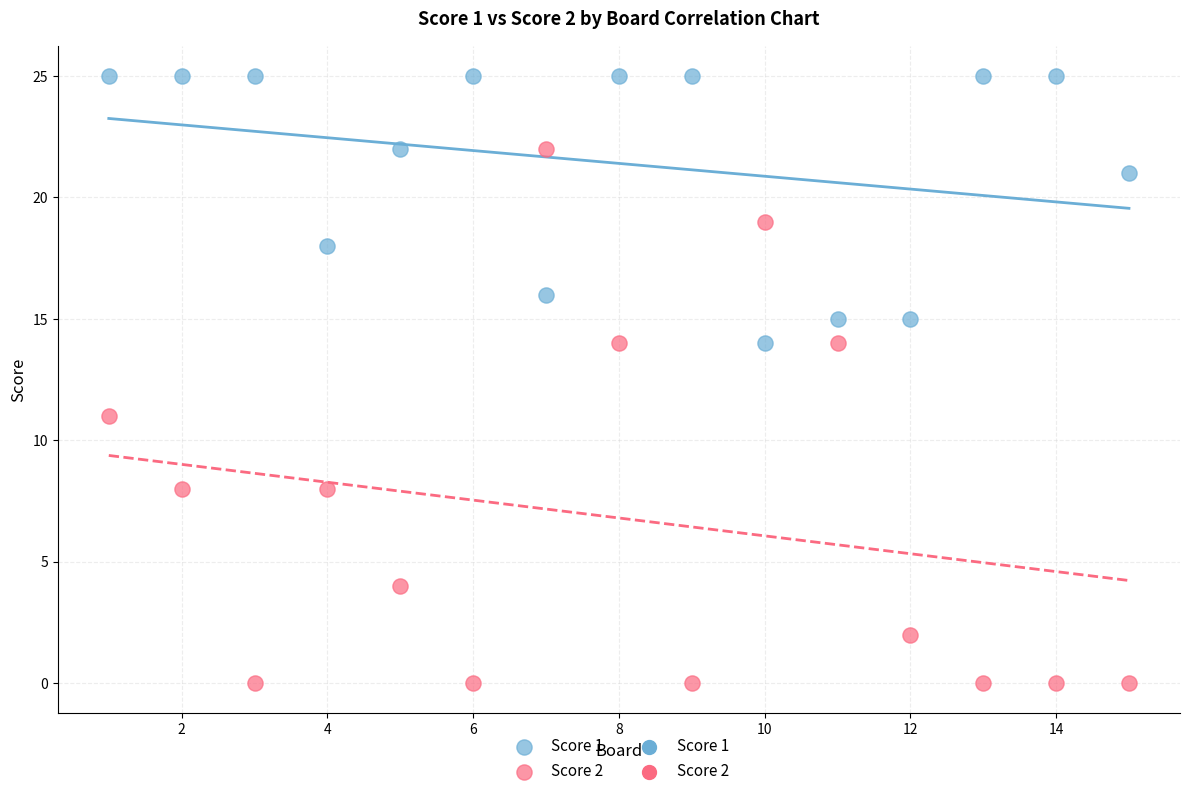

Which series has the widest spread of Y values?

Score 2